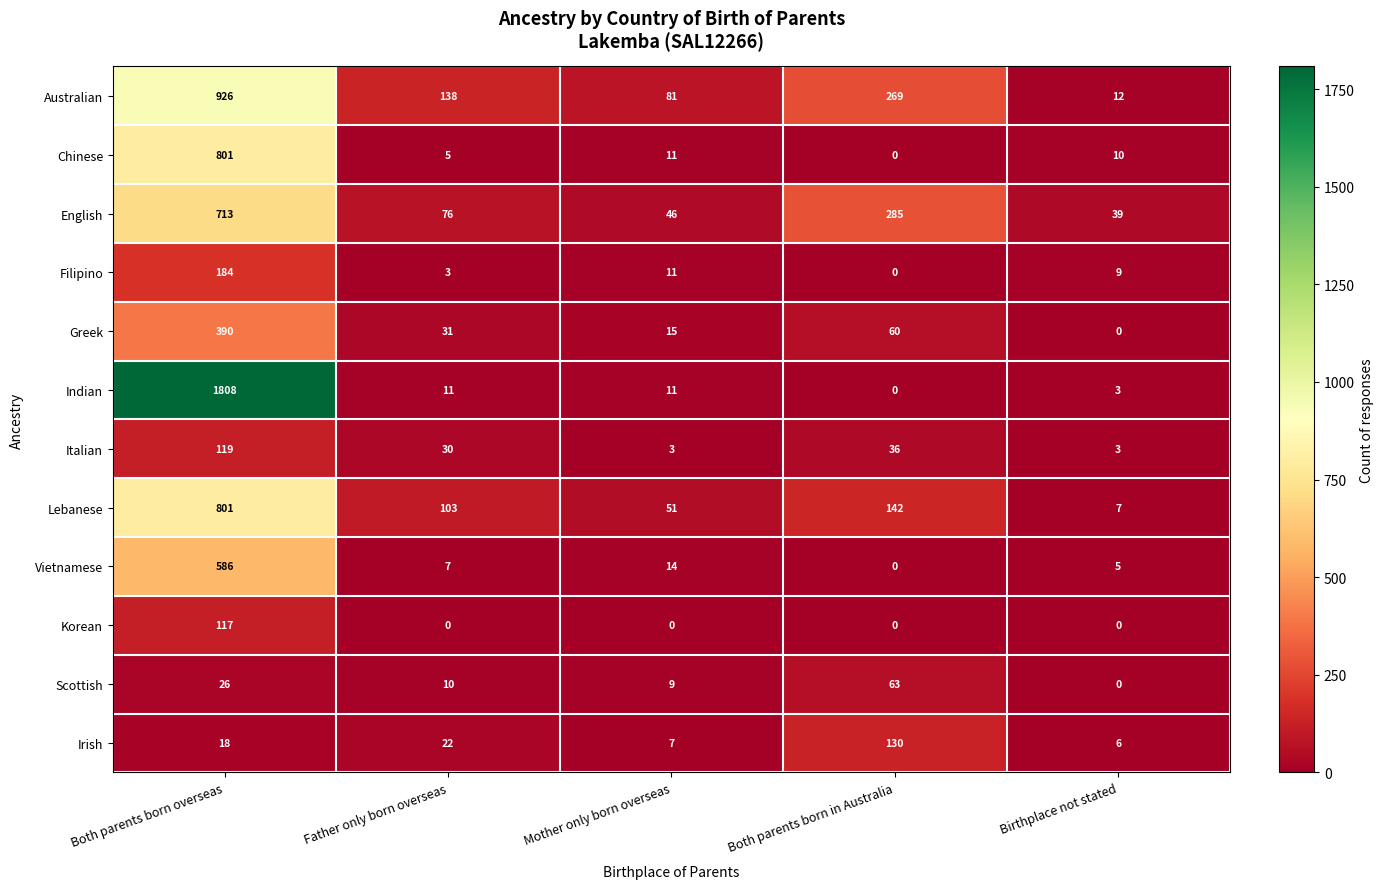

Count the number of data series in this chart.

12